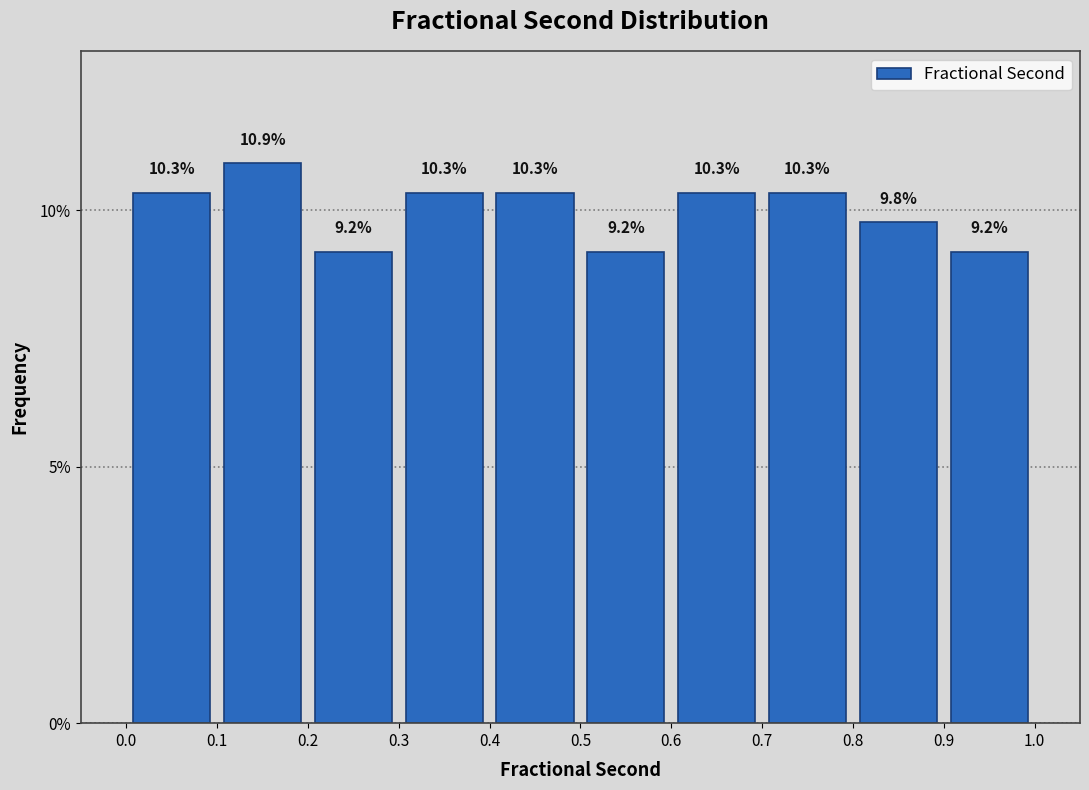

Reading left to right, transcribe this chart: for each bar, give the range it covers on the x-axis and its height.

0.0 to 0.1: 10.3
0.1 to 0.2: 10.9
0.2 to 0.3: 9.2
0.3 to 0.4: 10.3
0.4 to 0.5: 10.3
0.5 to 0.6: 9.2
0.6 to 0.7: 10.3
0.7 to 0.8: 10.3
0.8 to 0.9: 9.8
0.9 to 1.0: 9.2